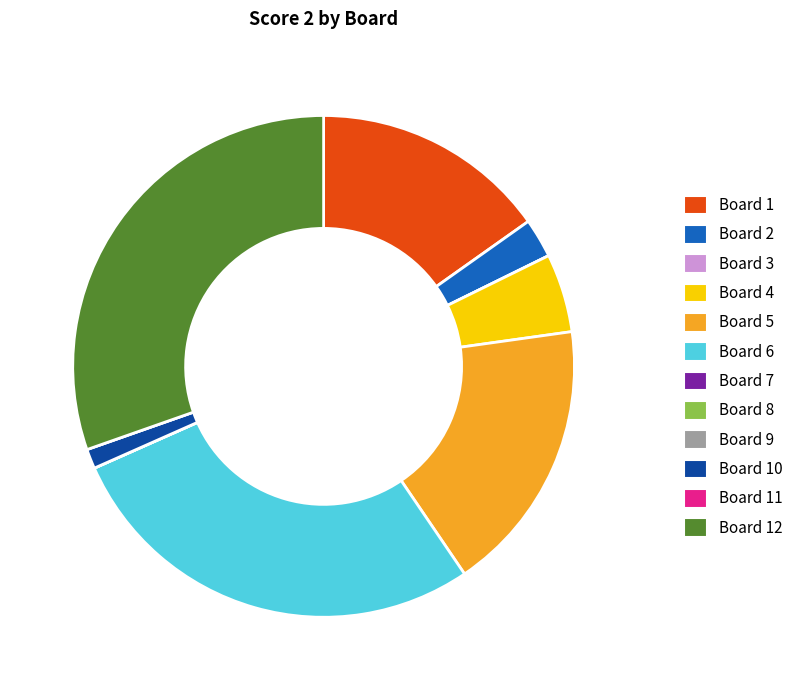

Does any single category account for the majority?

No